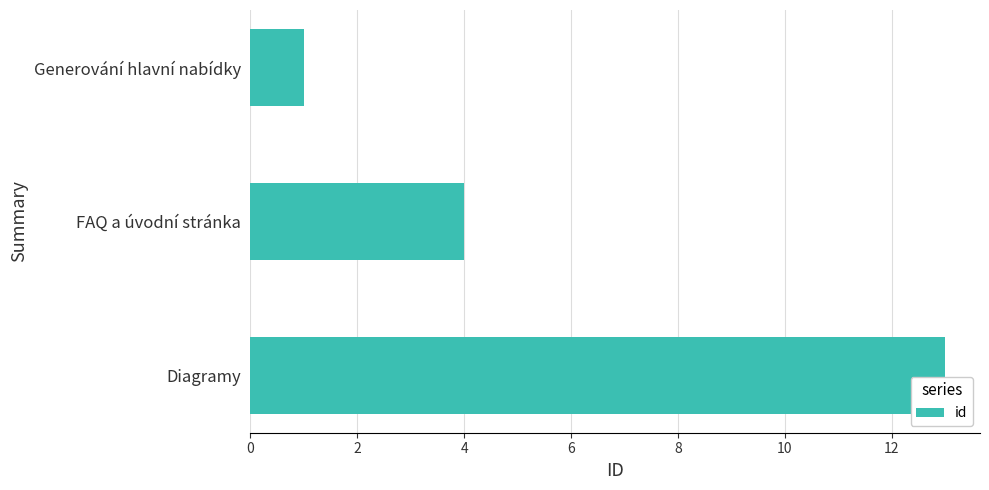

What is the greatest value displayed?

13